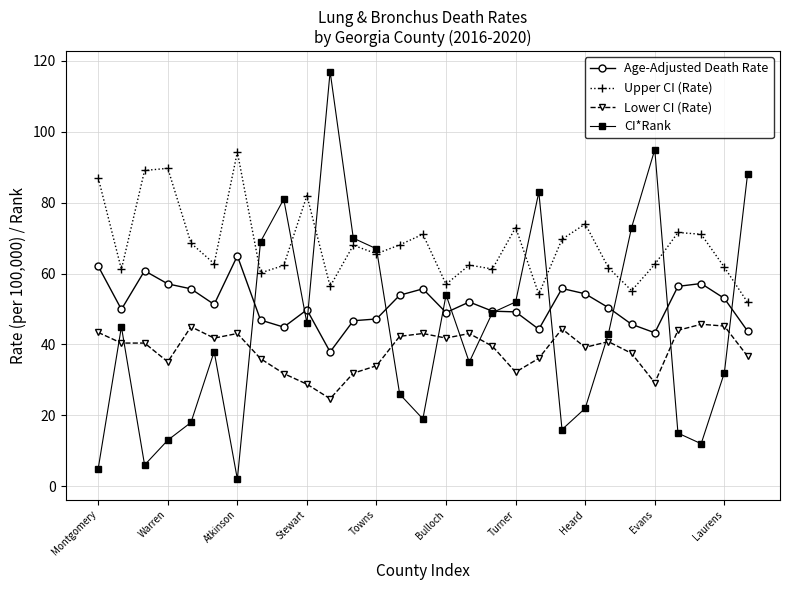

What is the difference between the maximum and second lowest values in the CI*Rank series?

112.0